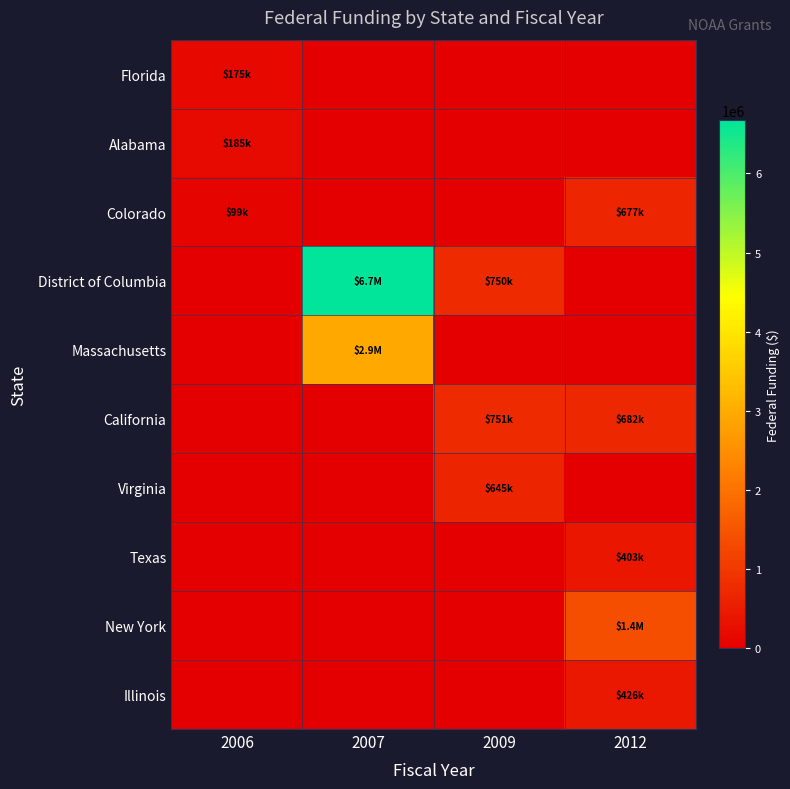

Reading left to right, list all the values displayed in this chart.

Florida: 2006=175000	2007=0	2009=0	2012=0
Alabama: 2006=185948	2007=0	2009=0	2012=0
Colorado: 2006=99966	2007=0	2009=0	2012=677192
District of Columbia: 2006=0	2007=6670500	2009=750000	2012=0
Massachusetts: 2006=0	2007=2940000	2009=0	2012=0
California: 2006=0	2007=0	2009=751064	2012=682742
Virginia: 2006=0	2007=0	2009=645815	2012=0
Texas: 2006=0	2007=0	2009=0	2012=403436
New York: 2006=0	2007=0	2009=0	2012=1355463
Illinois: 2006=0	2007=0	2009=0	2012=426580